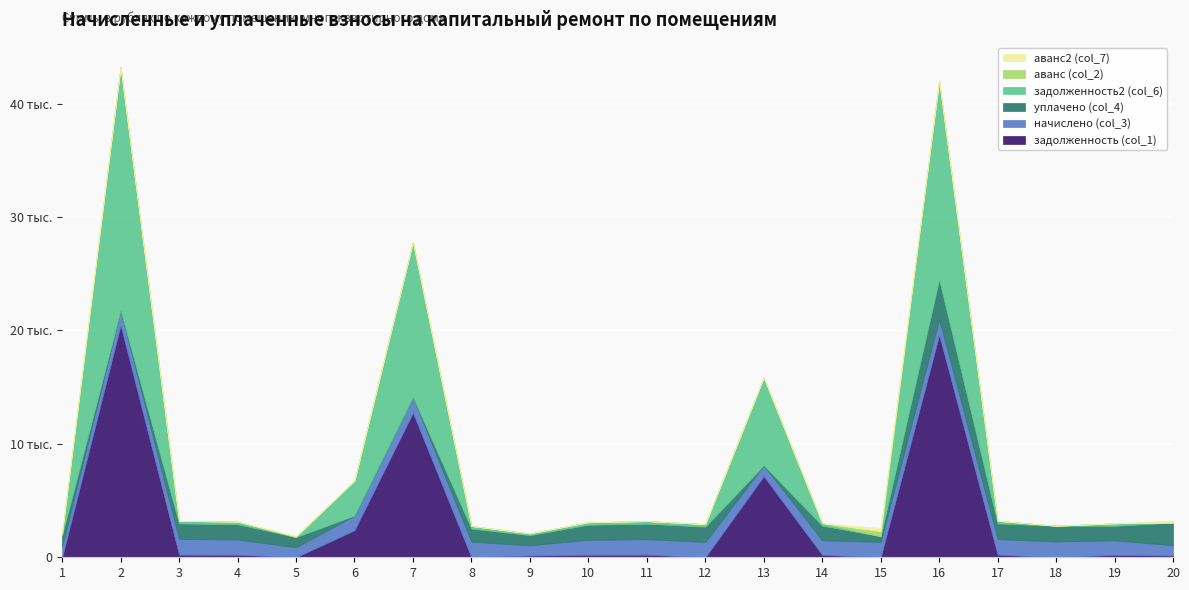

At which label is задолженность2 (col_6) closest to 10732?

7